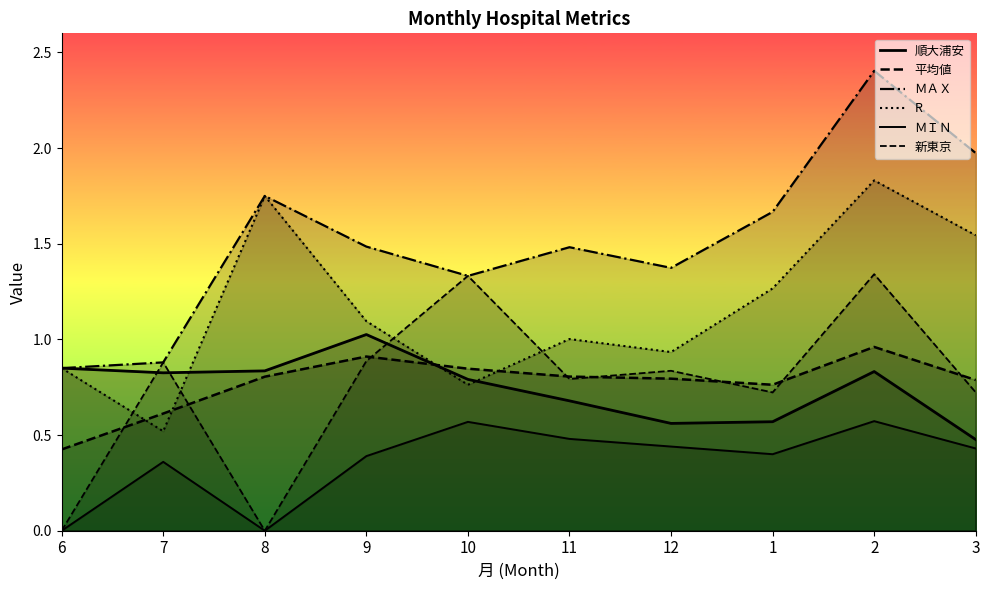

What is the spread (max minus min) of values at 11?

1.0